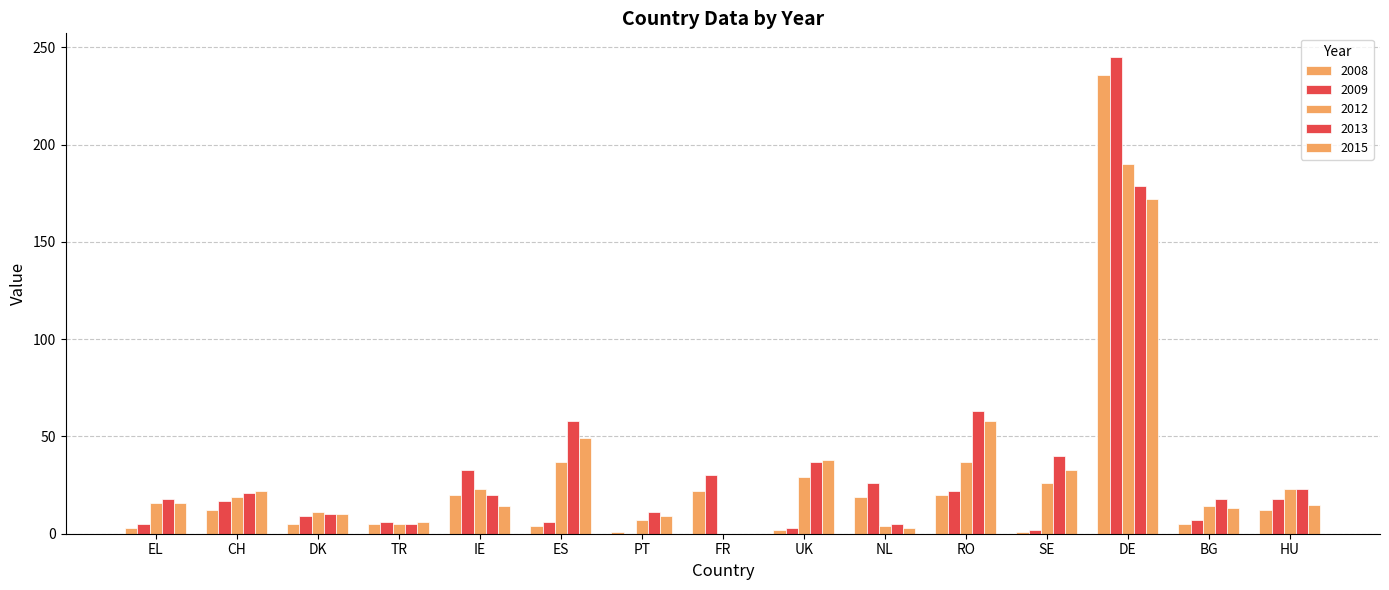

How many data points does each series have?

15